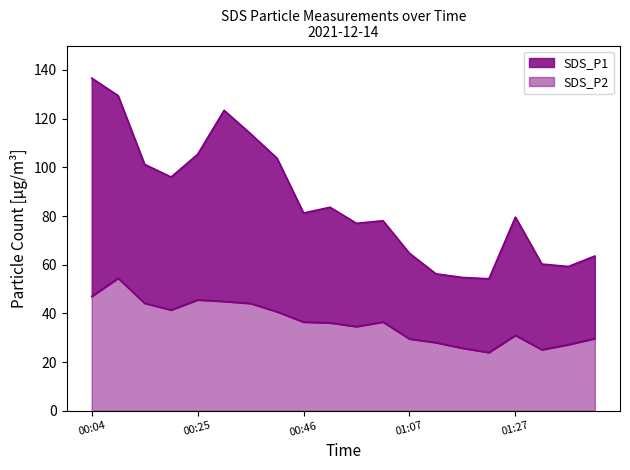

At which category is the sum across all series the highest?

00:04